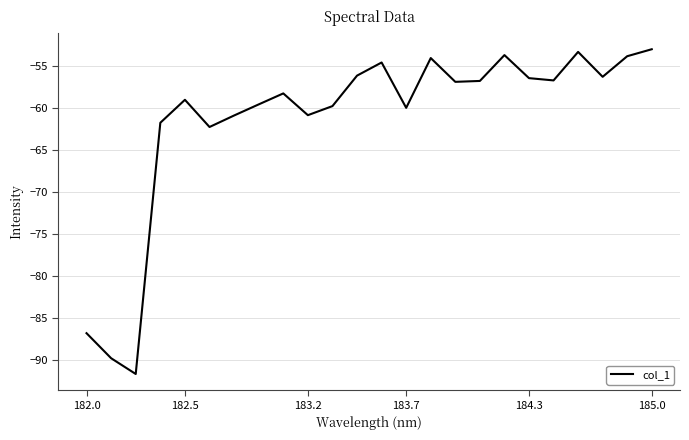

What is the average value?

-61.4